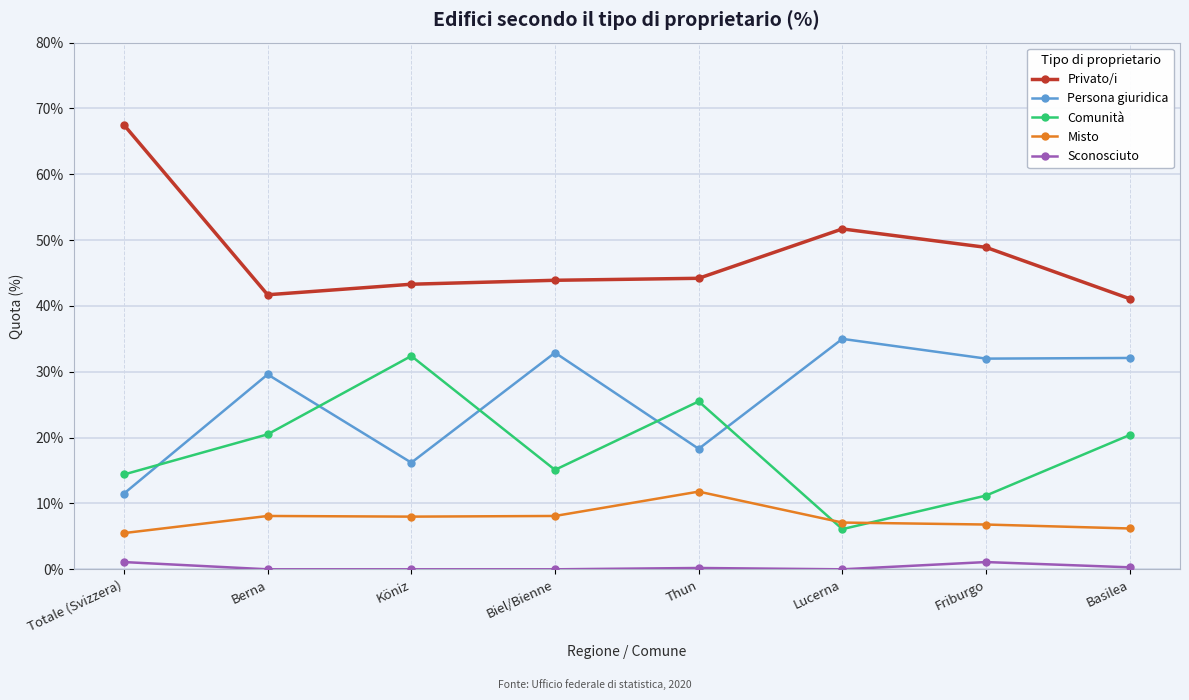

True or false: Persona giuridica has a value of 32.2 at Thun.

False